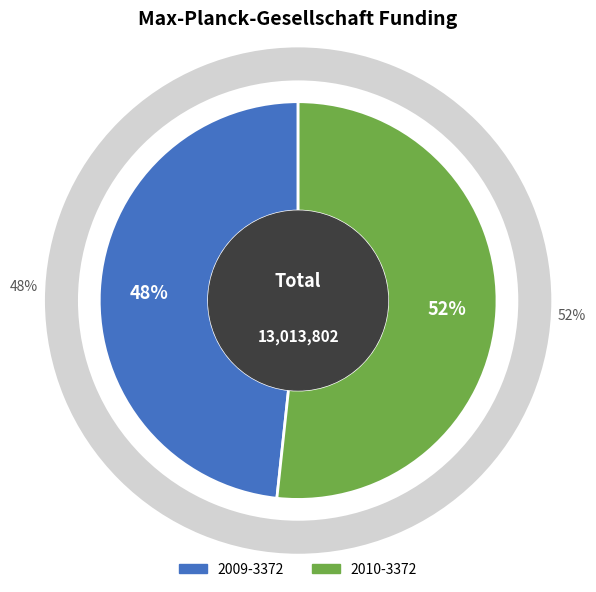

How many slices are in this pie chart?

2